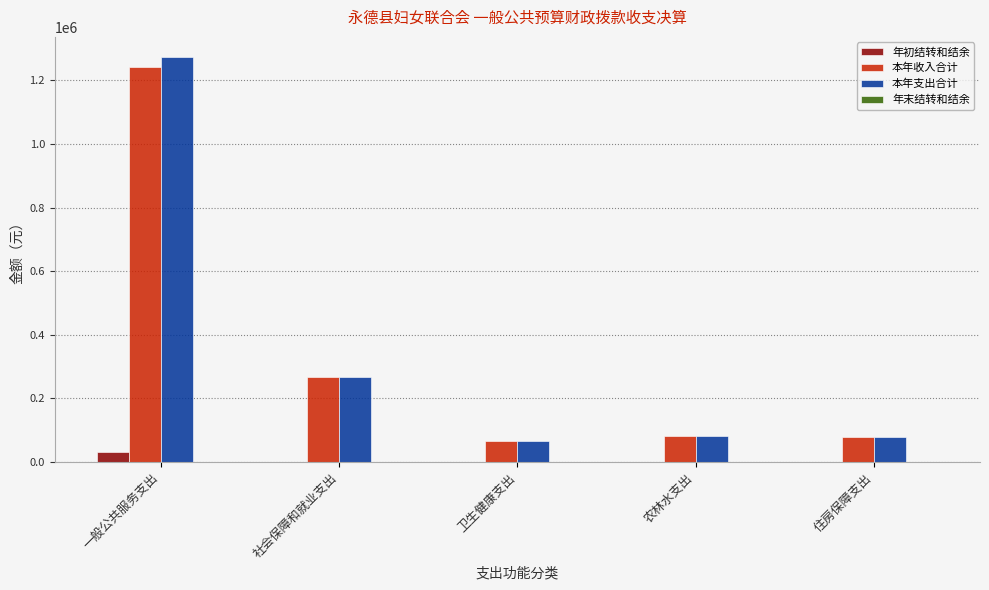

How many groups of bars are there?

5